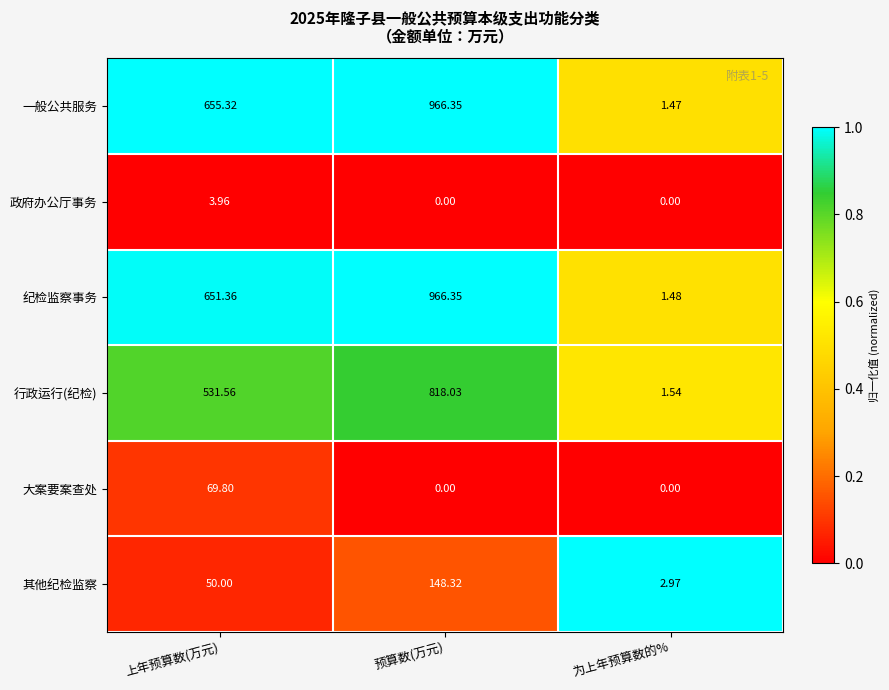

At which category is the sum across all series the highest?

预算数(万元)